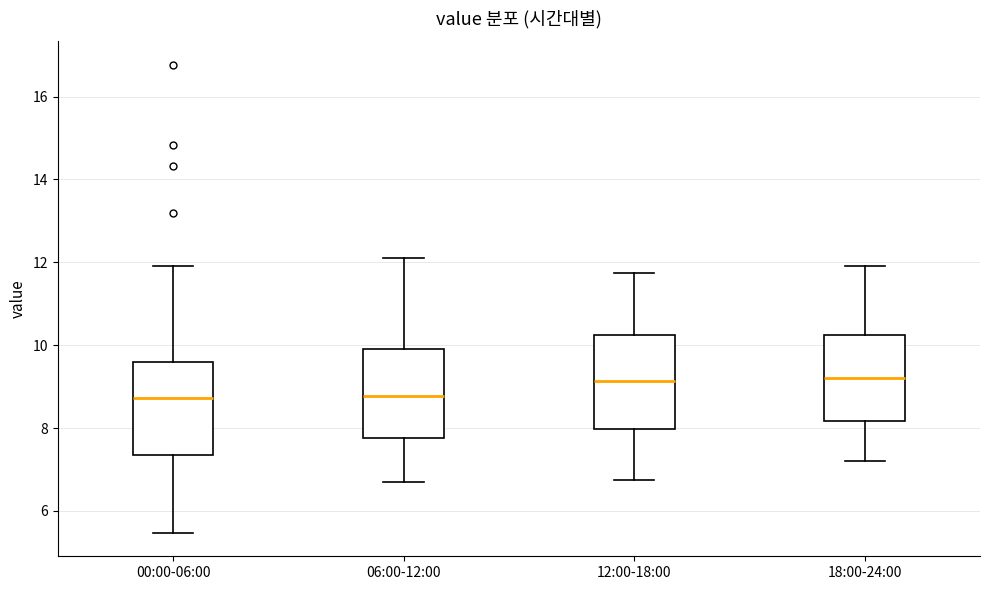

Reading left to right, read every box against the y-axis: the position of its median line, the range the box covers, and the ends of its whiskers. The values are not printed on the chart, so give them approximately, as read against the axis.

00:00-06:00: median 8.8, box 7.4 to 9.6, whiskers 5.4 to 12.0
06:00-12:00: median 8.8, box 7.8 to 10.0, whiskers 6.8 to 12.2
12:00-18:00: median 9.2, box 8.0 to 10.2, whiskers 6.8 to 11.8
18:00-24:00: median 9.2, box 8.2 to 10.2, whiskers 7.2 to 12.0